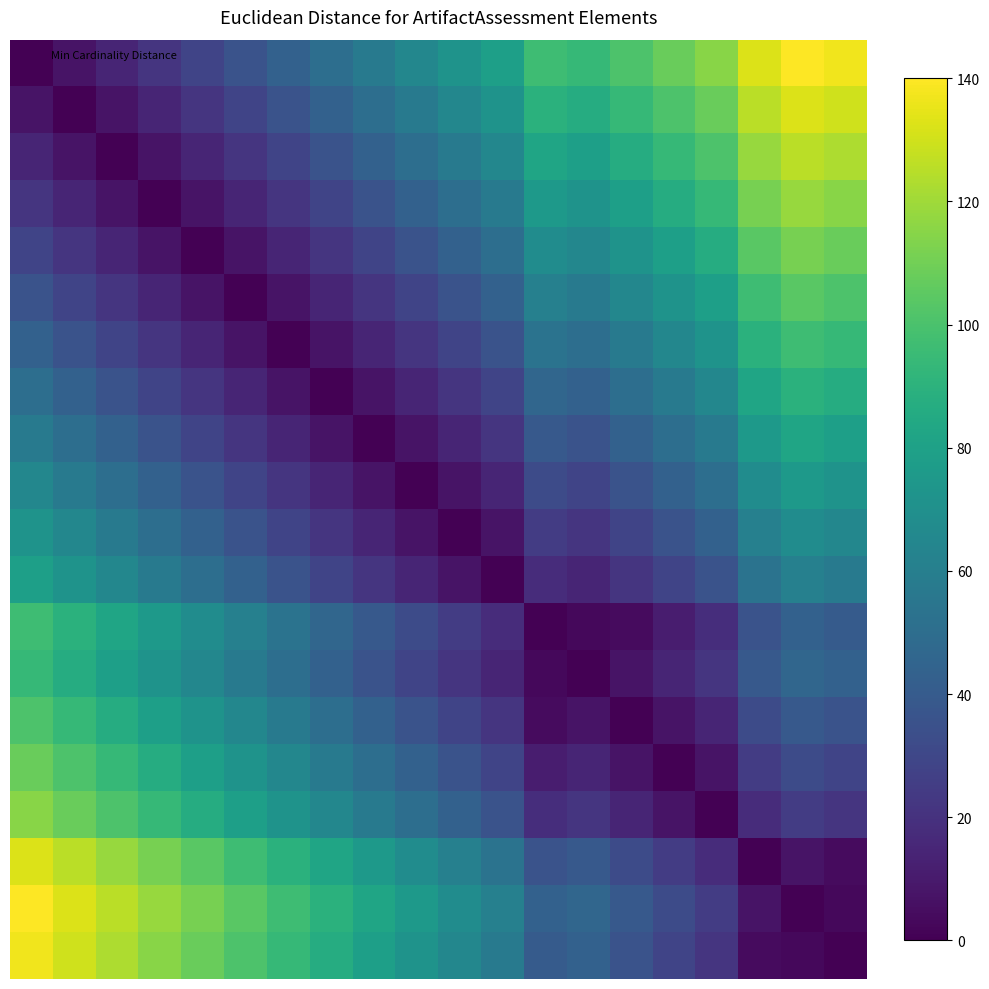

Which label corresponds to the largest value in the chart?

18